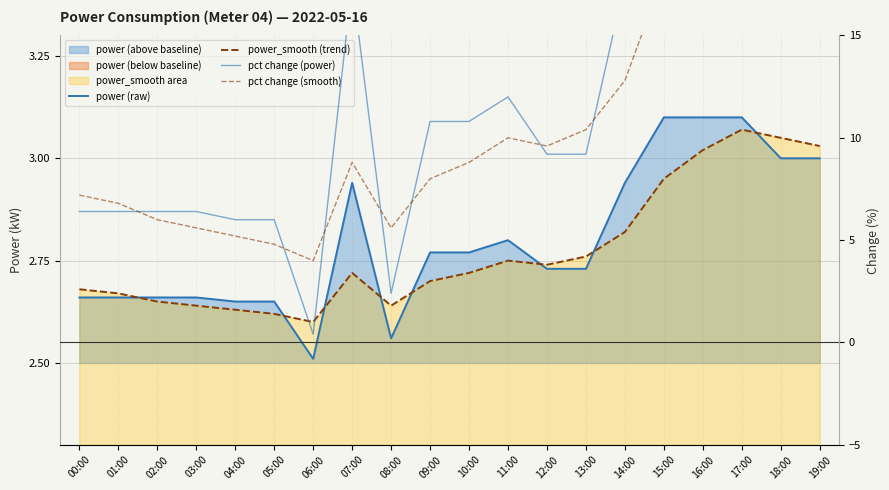

Count the number of data series in this chart.

4